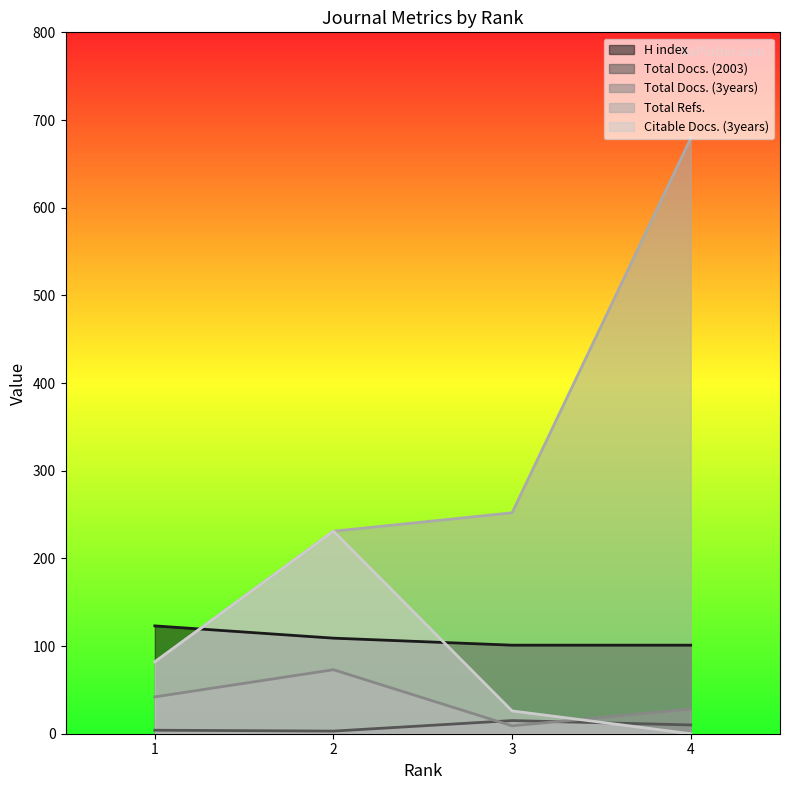

Reading right to left, transcribe all the data shown in this chart.

H index: 101	101	109	123
Total Docs. (2003): 10	15	3	4
Total Docs. (3years): 28	9	73	42
Total Refs.: 679	252	231	82
Citable Docs. (3years): 0	26	231	82